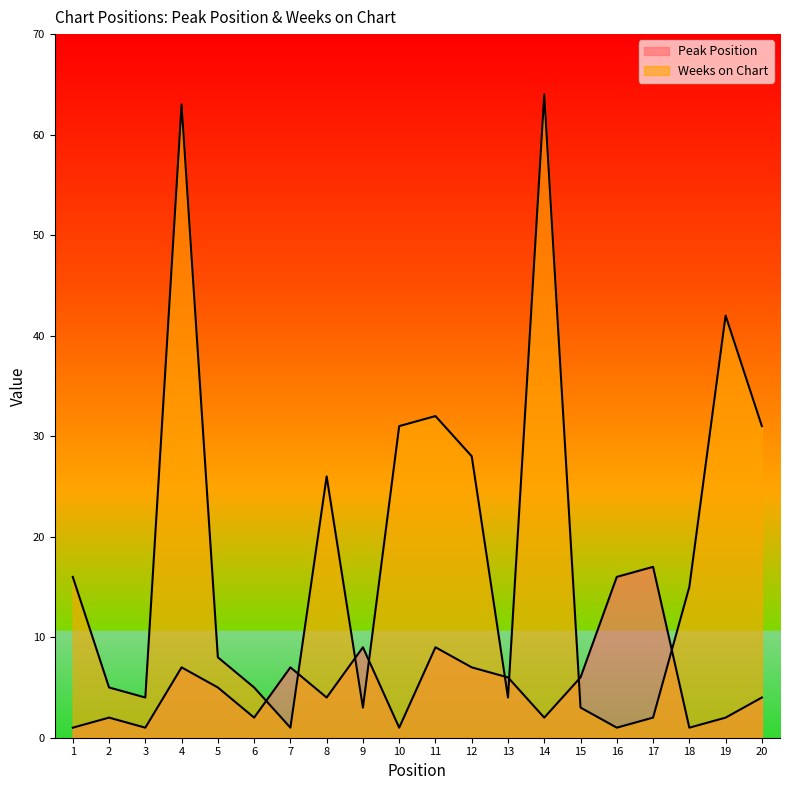

Between which two adjacent categories do Weeks on Chart and Peak Position first intersect?

6 and 7